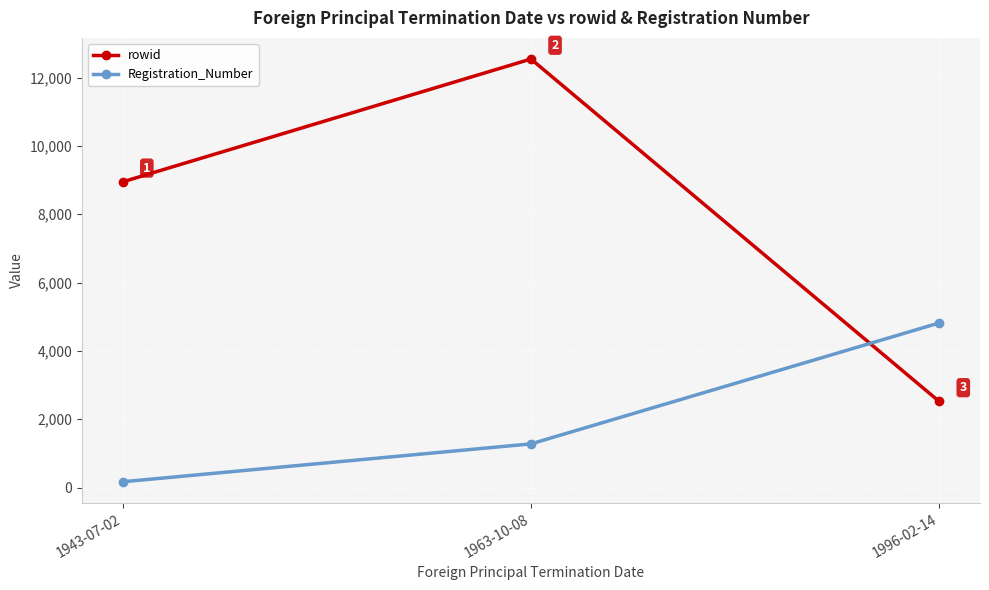

Which series has the largest range (max minus min)?

rowid